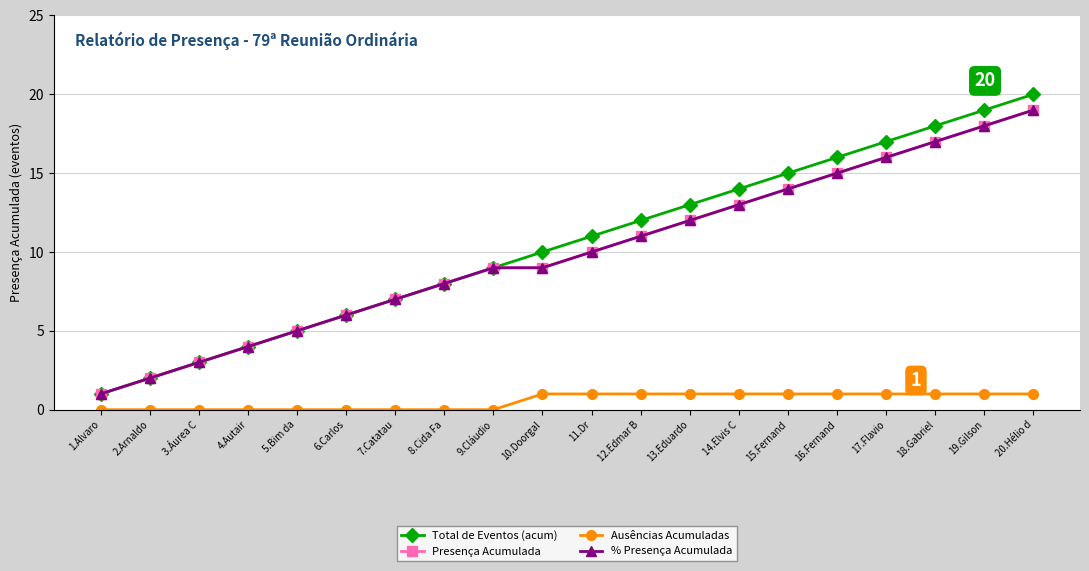

Is this an area chart (filled region under the line)?

No